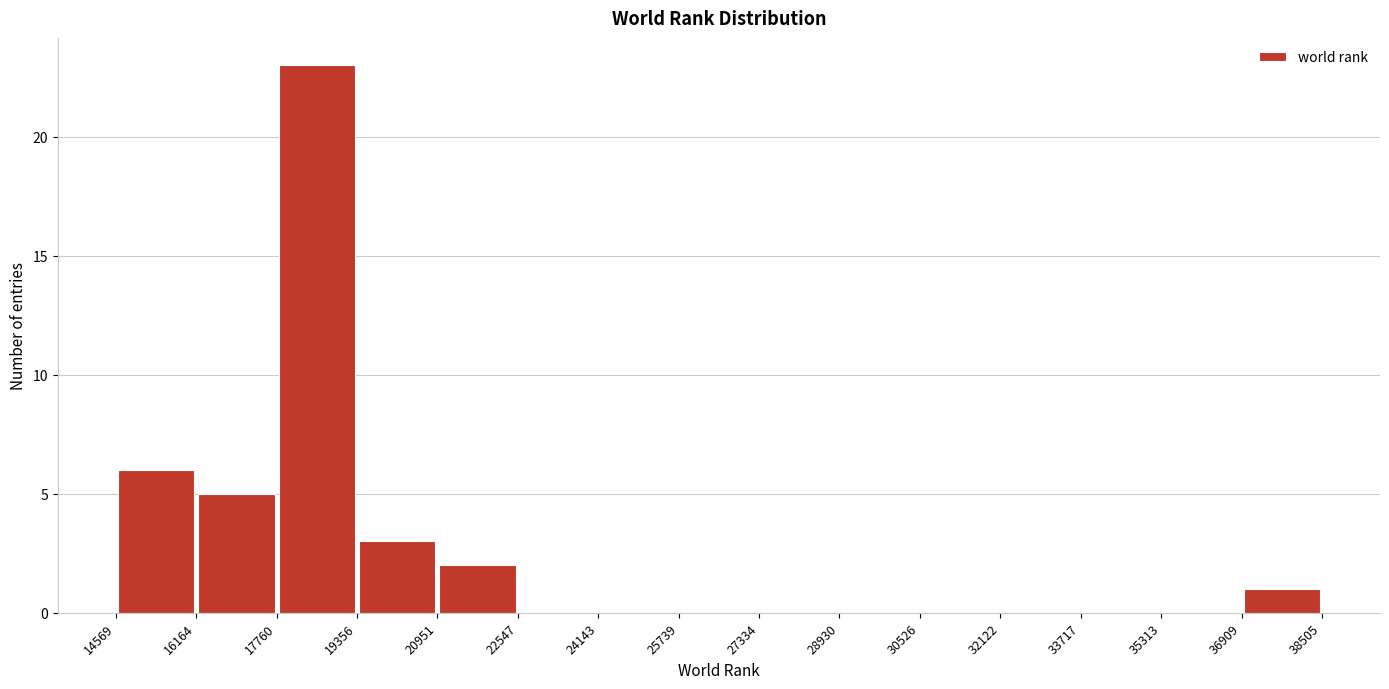

Reading left to right, list every bar in this chart as the range it spans on the x-axis followed by its height. The values are not printed on the chart, so give them approximately, as read against the axis.

14569 to 16164: 6
16164 to 17760: 5
17760 to 19356: 23
19356 to 20951: 3
20951 to 22547: 2
22547 to 24143: 0
24143 to 25739: 0
25739 to 27334: 0
27334 to 28930: 0
28930 to 30526: 0
30526 to 32122: 0
32122 to 33717: 0
33717 to 35313: 0
35313 to 36909: 0
36909 to 38505: 1